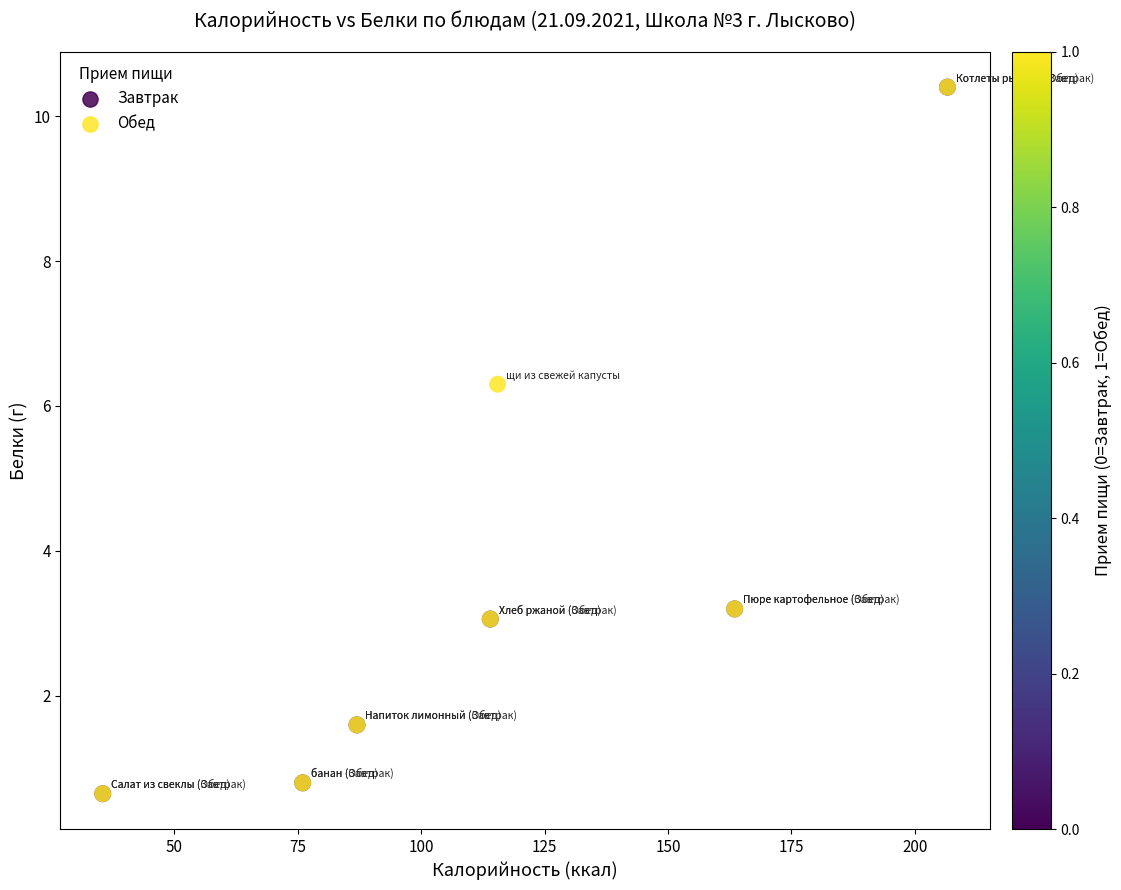

What Y value in the scatter plot is closest to 5?

6.3